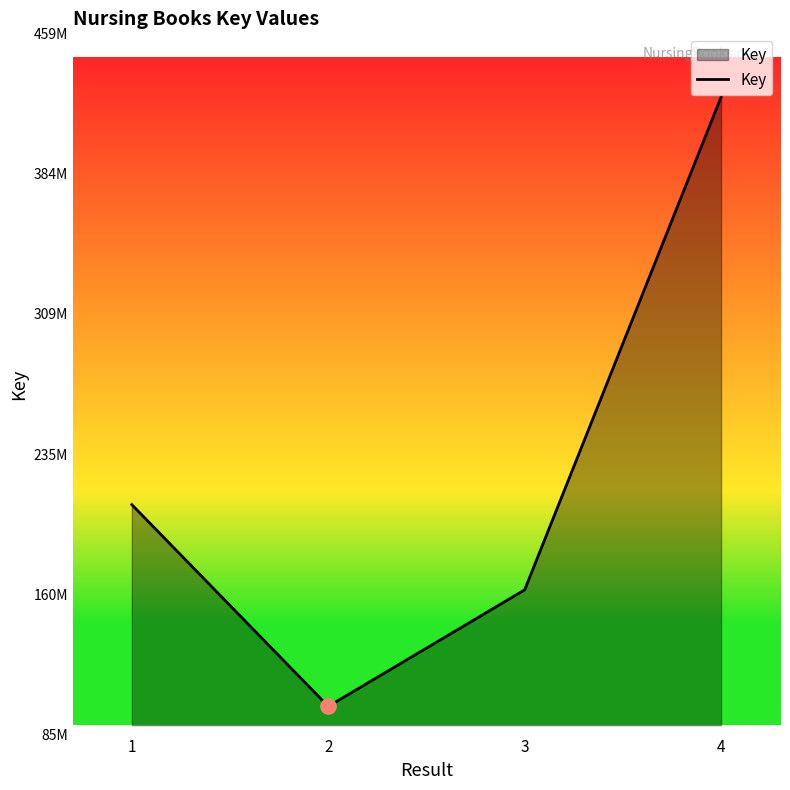

What is the change in value from 2 to 4?

+325270660